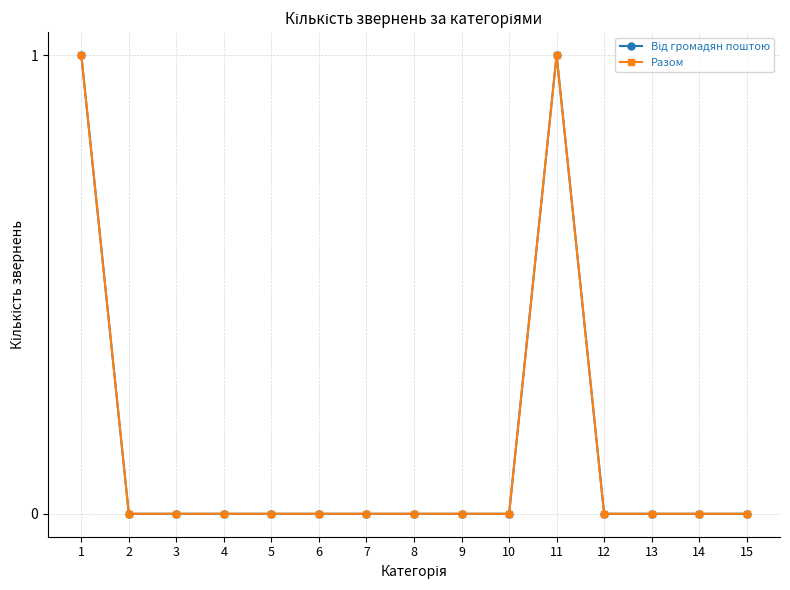

Reading right to left, transcribe all the data shown in this chart.

Від громадян поштою: 15=0	14=0	13=0	12=0	11=1	10=0	9=0	8=0	7=0	6=0	5=0	4=0	3=0	2=0	1=1
Разом: 15=0	14=0	13=0	12=0	11=1	10=0	9=0	8=0	7=0	6=0	5=0	4=0	3=0	2=0	1=1